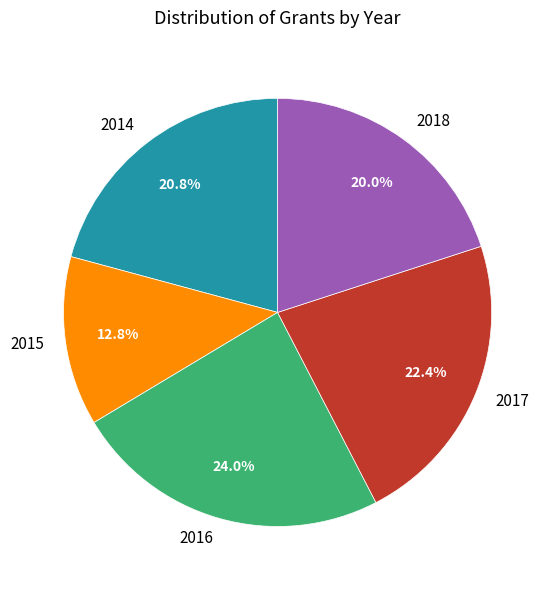

Is the sum of 2014 and 2015 greater than half?

No